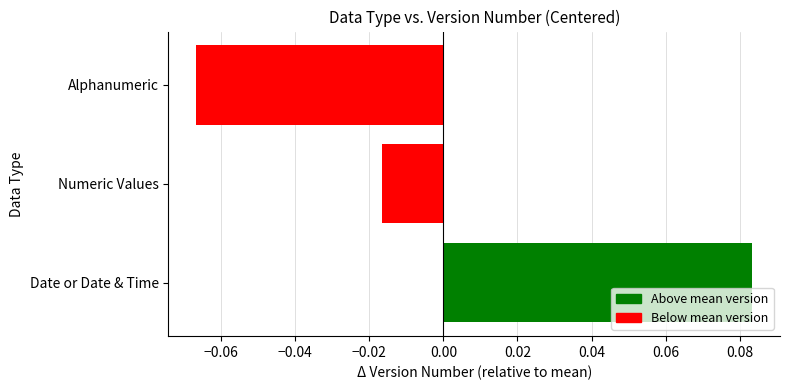

List the labels in order of value, smallest first.

Alphanumeric, Numeric Values, Date or Date & Time